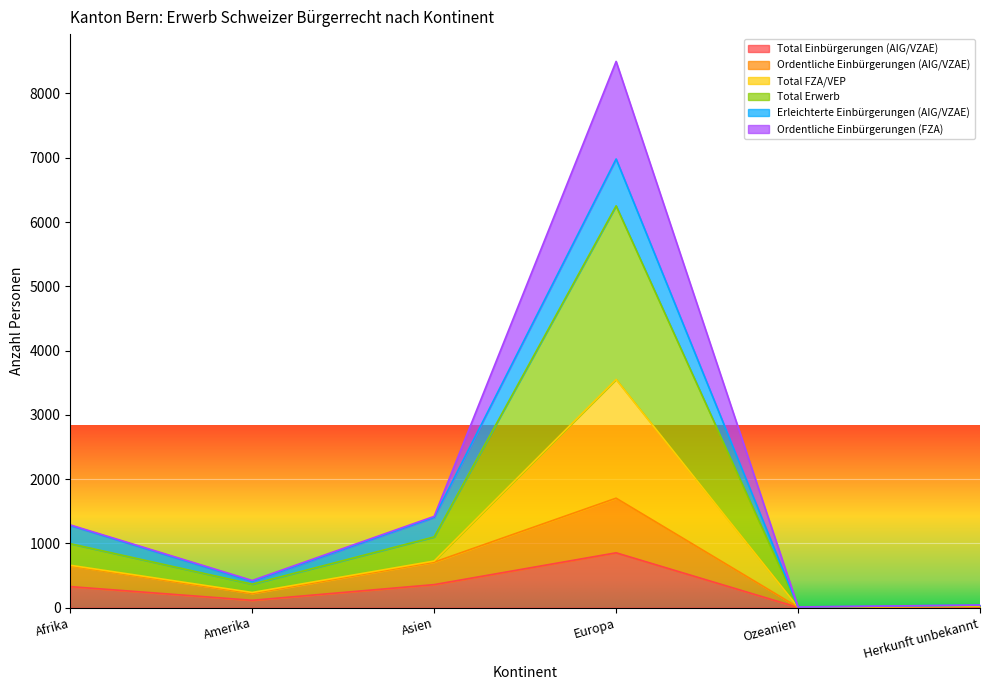

What is the label of the 3rd point from the right?

Europa